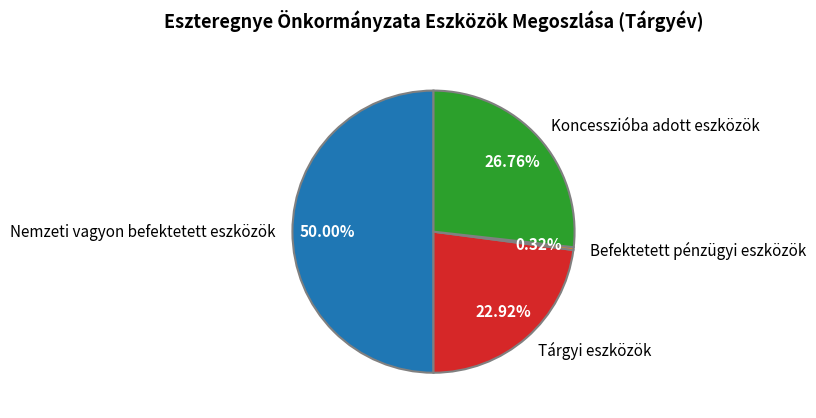

The Nemzeti vagyon befektetett eszközök slice represents 50% of the pie. True or false?

True